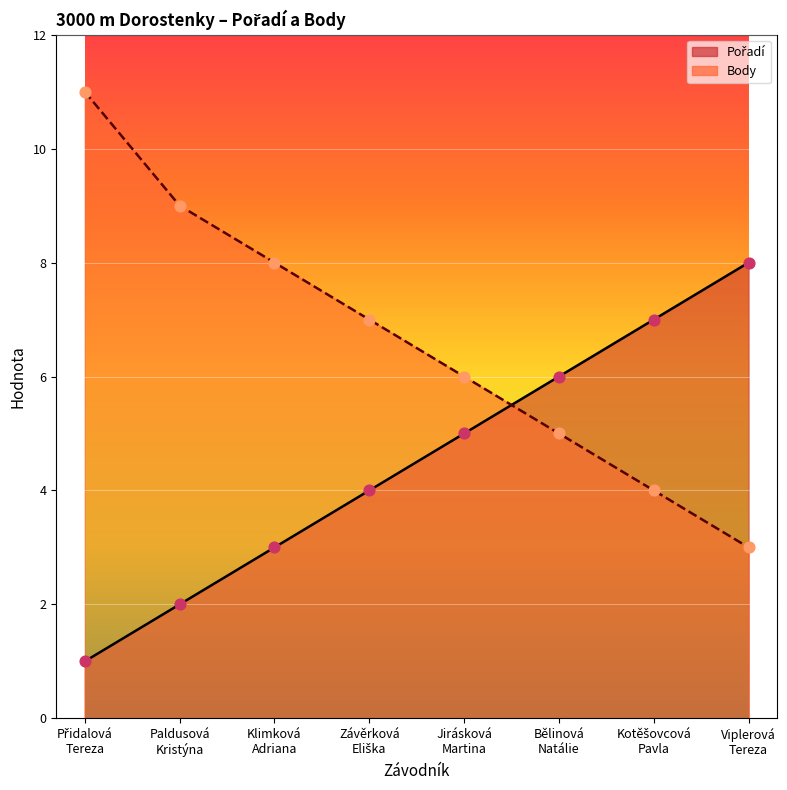

What are all the series names shown in the legend?

Pořadí, Body